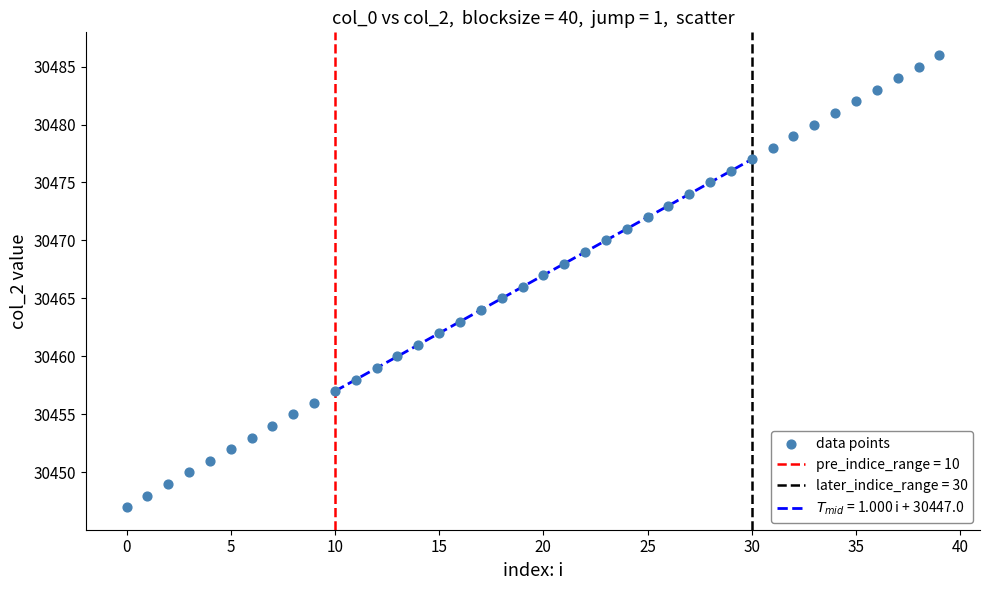

What is the range of Y values (max minus min)?

39